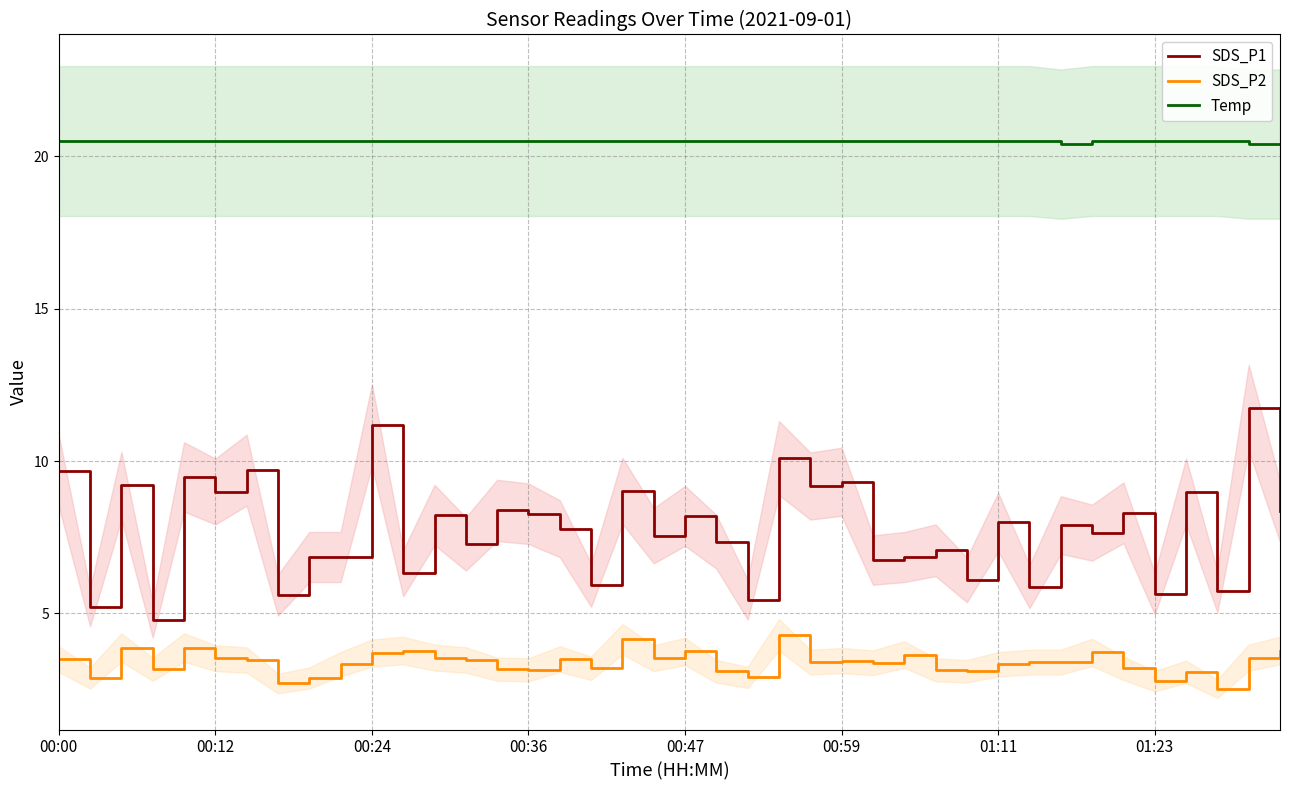

True or false: SDS_P2 has a value of 6.5 at 00:24.

False